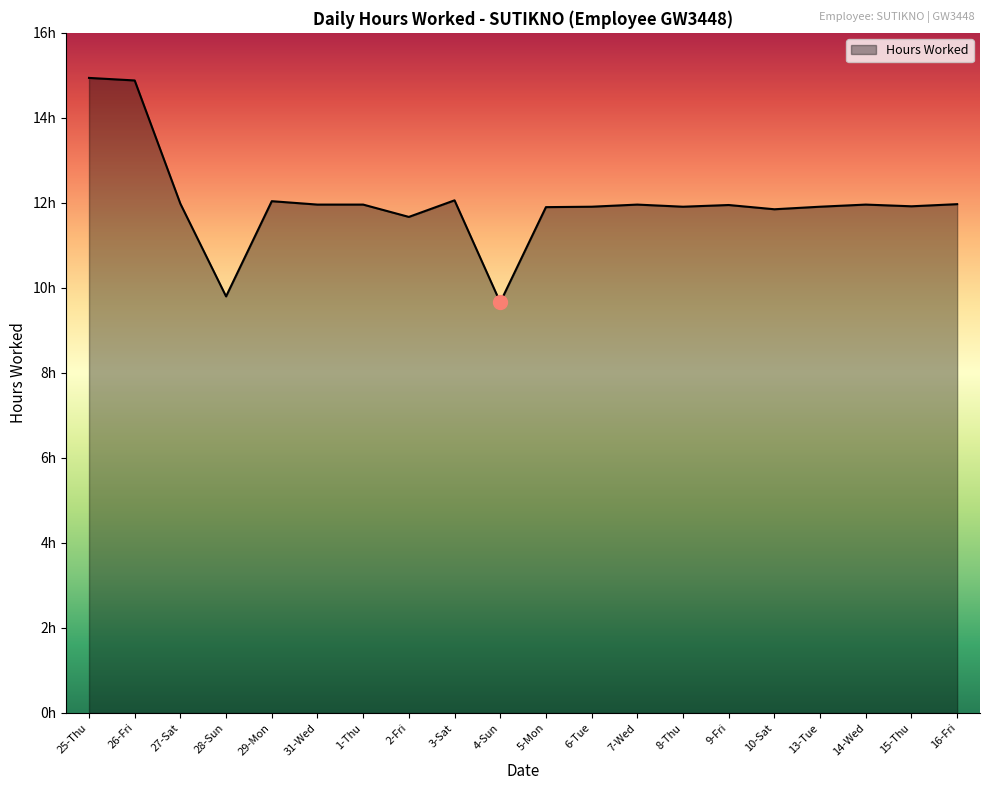

What is the greatest value displayed?

14.9